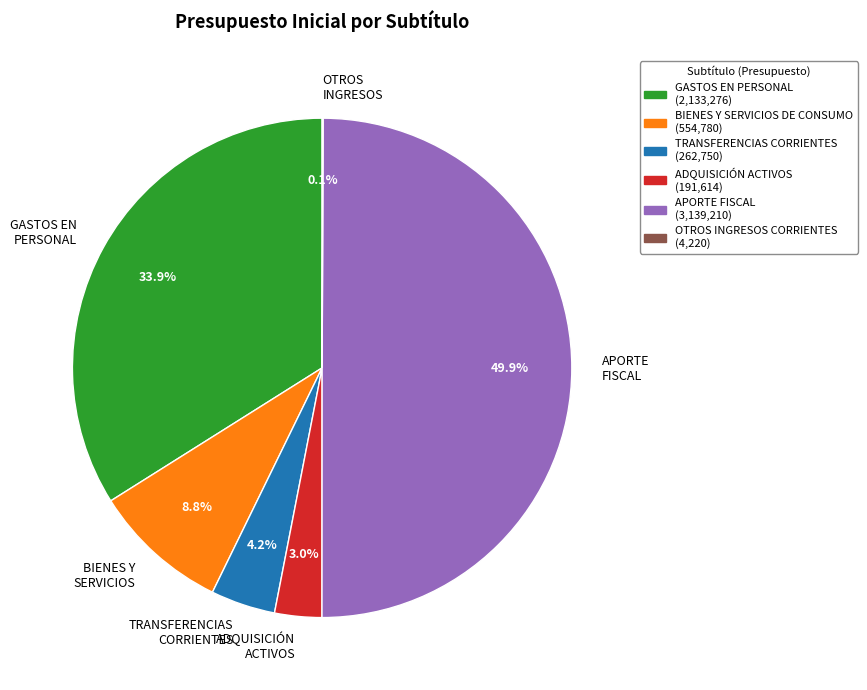

To the nearest percent, what is the difference between the largest and smallest slice percentages?

50%